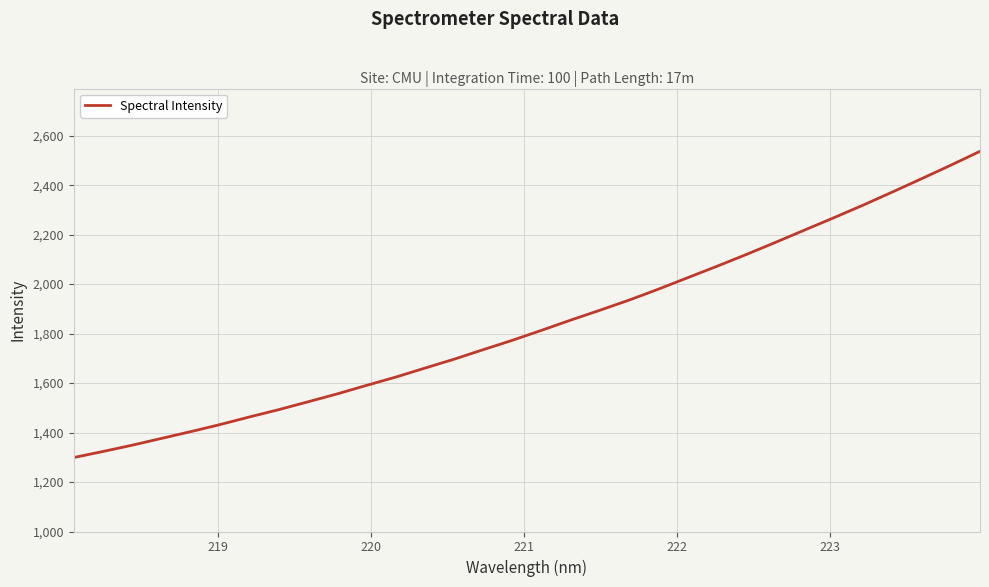

What is the maximum value shown in the chart?

2536.9